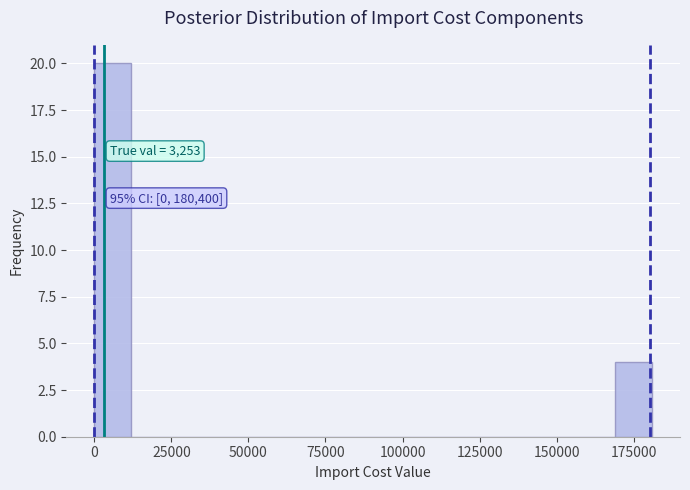

Read against the x-axis, roughly where is the centre of the tallest bar?

5000